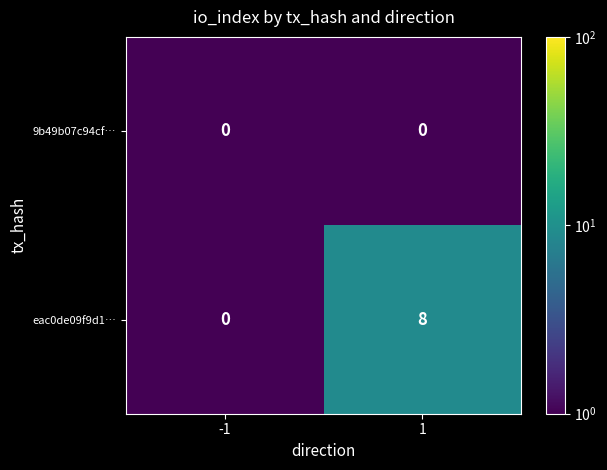

What is the average value of the eac0de09f9d1… series?

4